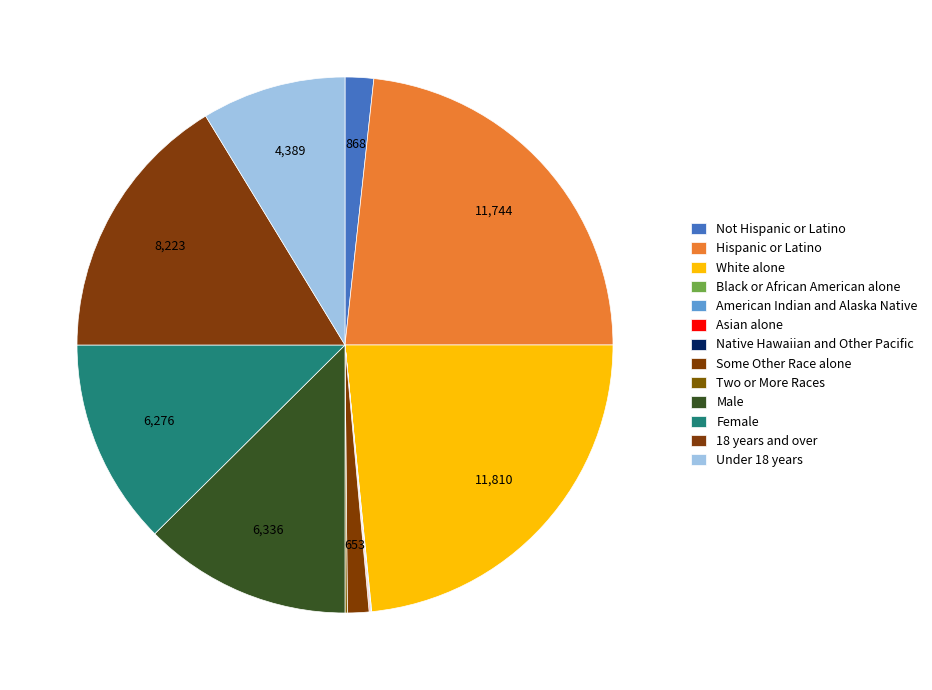

Is it true that Two or More Races is 0% of the pie?

True